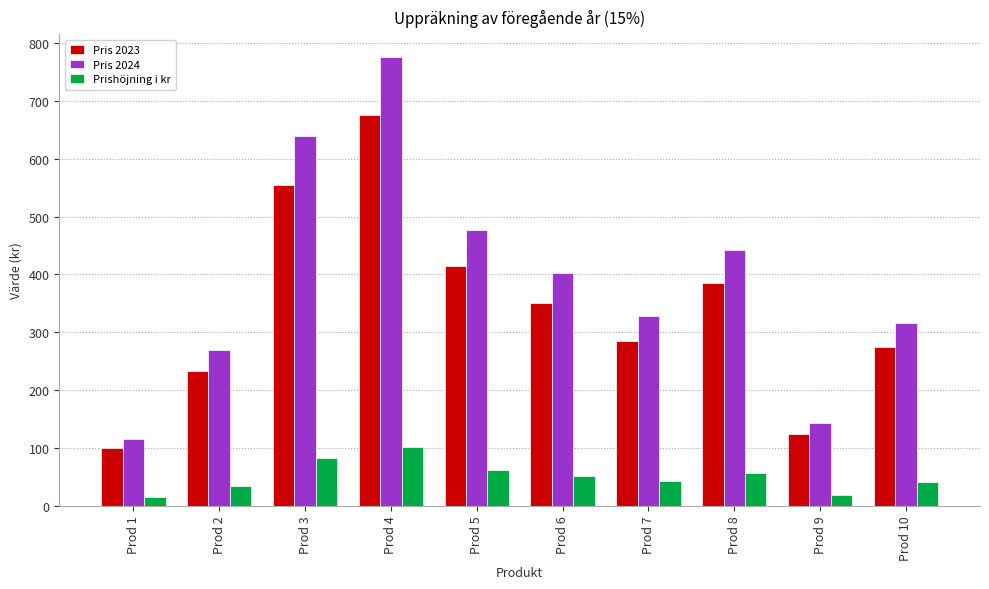

Which series has the largest total across all categories?

Pris 2024